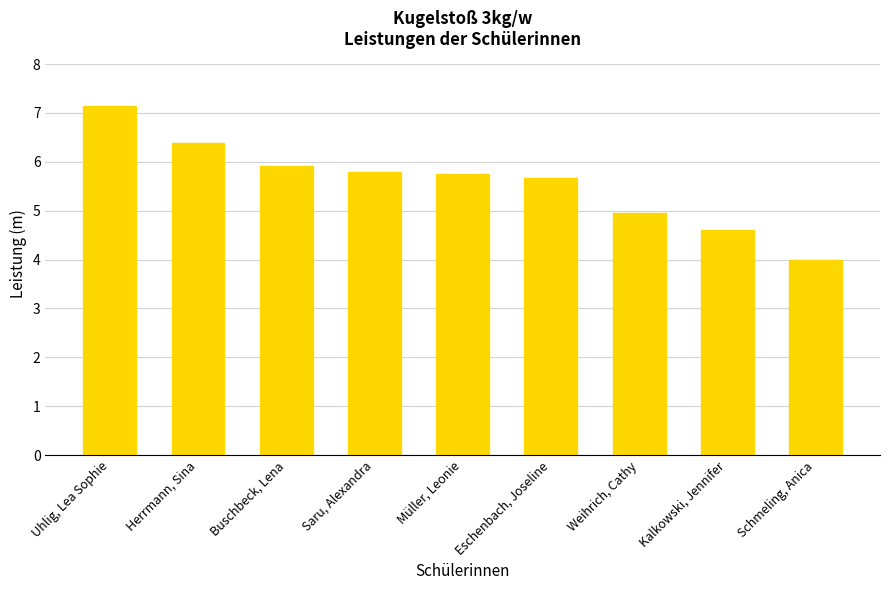

Which has a higher value, Eschenbach, Joseline or Uhlig, Lea Sophie?

Uhlig, Lea Sophie